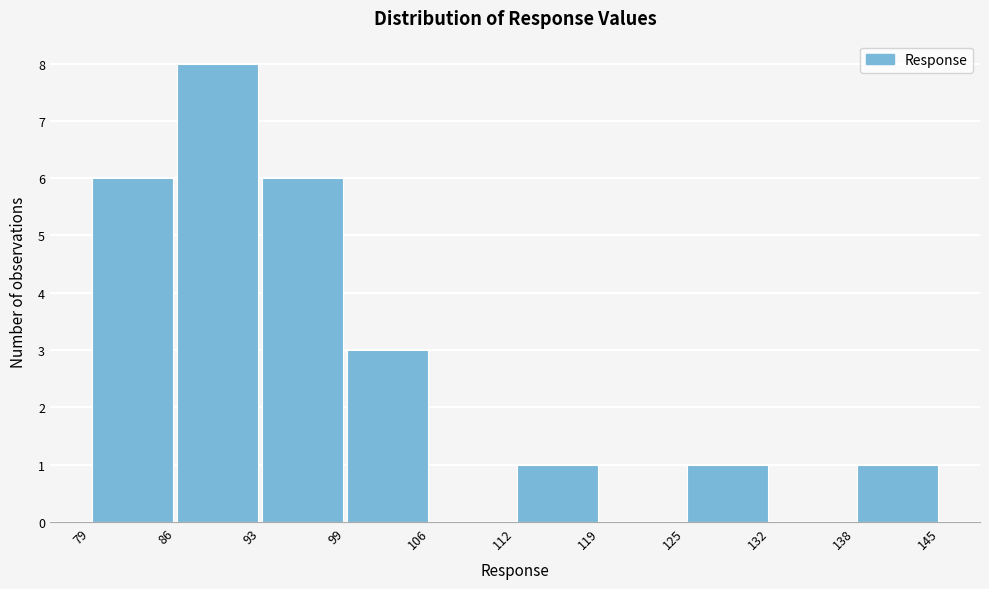

Reading left to right, transcribe this chart: for each bar, give the range it covers on the x-axis and its height. The values are not printed on the chart, so give them approximately, as read against the axis.

79 to 86: 6
86 to 93: 8
93 to 99: 6
99 to 106: 3
106 to 112: 0
112 to 119: 1
119 to 125: 0
125 to 132: 1
132 to 138: 0
138 to 145: 1